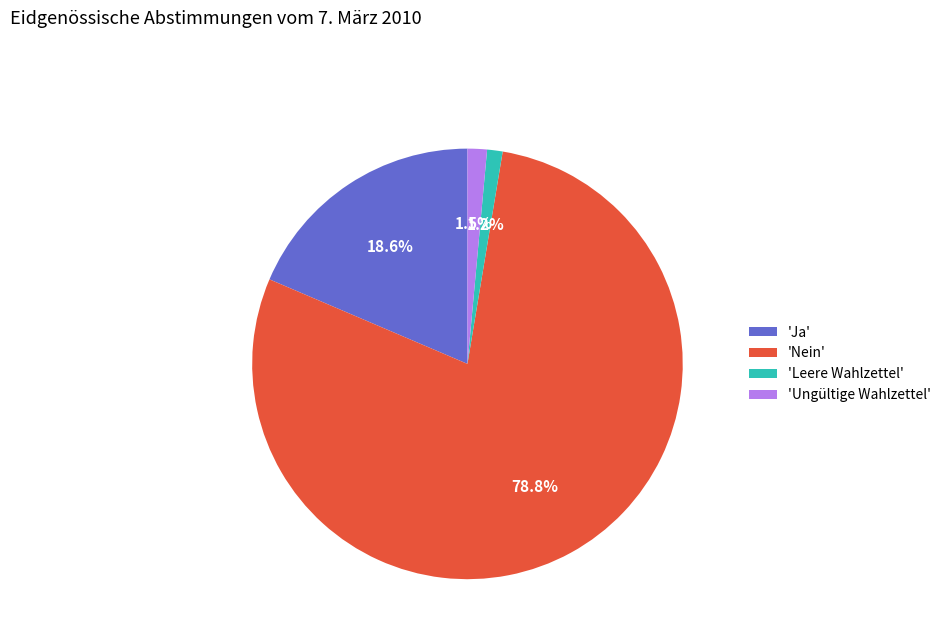

Which has a higher value, 'Ja' or 'Nein'?

'Nein'